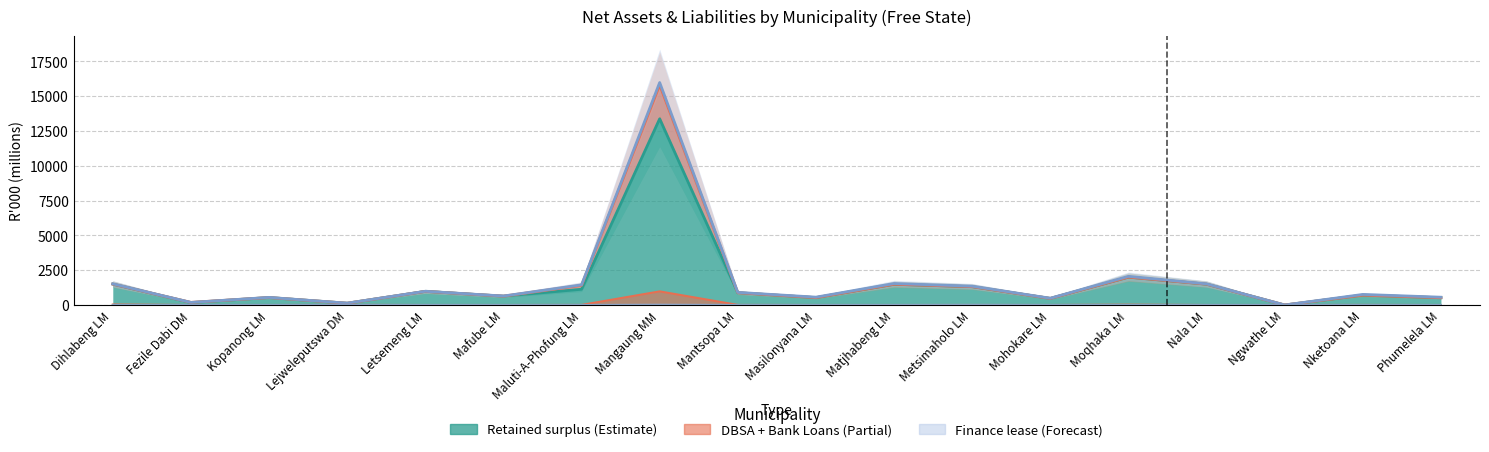

Where is DBSA loans nearest to the value 7898?

Moqhaka LM